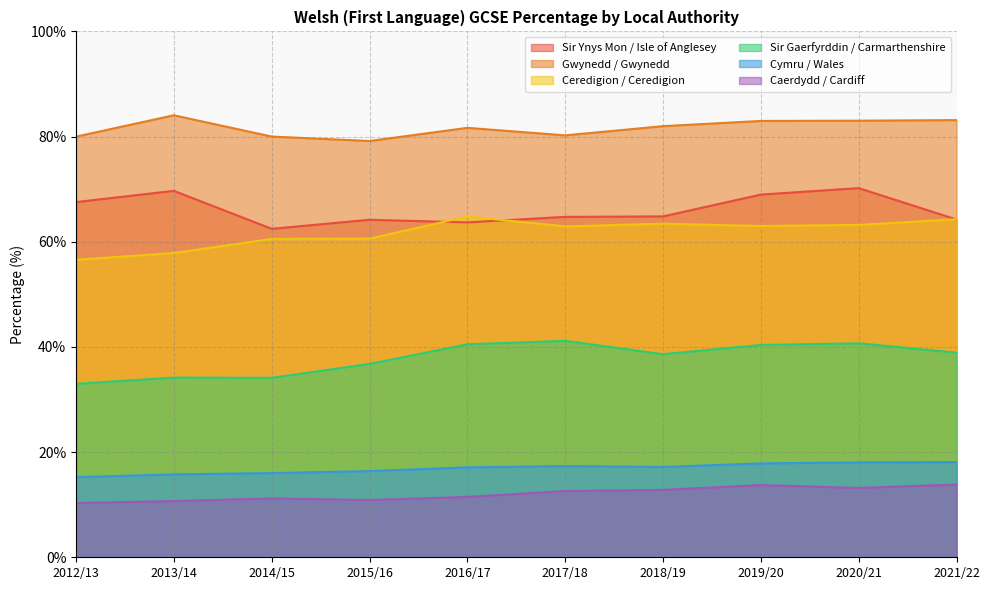

What is the value of the Caerdydd / Cardiff point at the 2nd from the left?

10.7